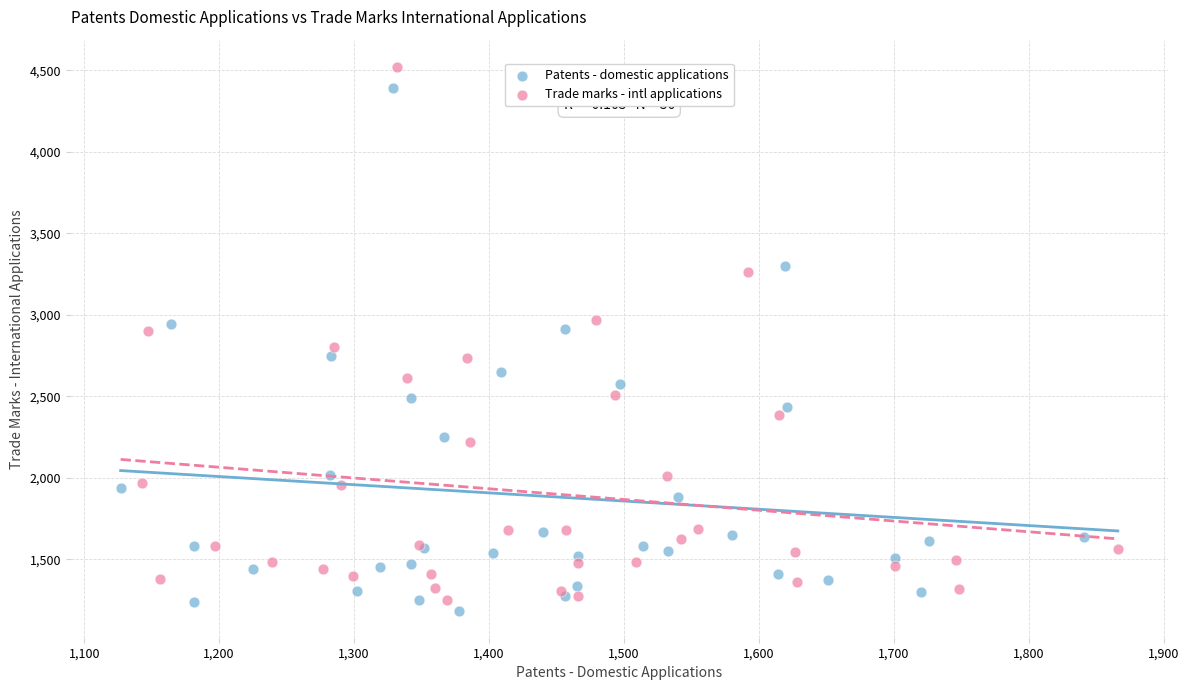

Which series has the largest Y range (max minus min)?

Trade marks - intl applications